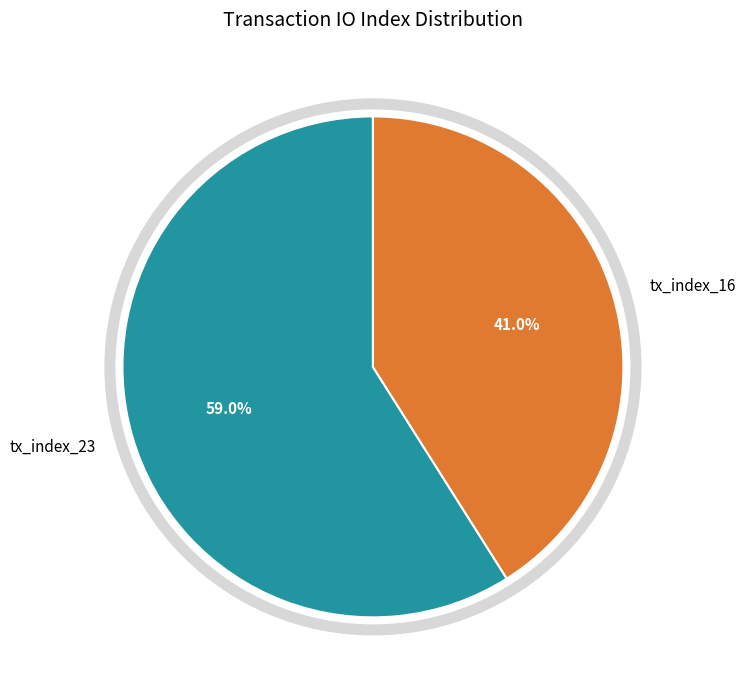

Which slice represents more than half of the pie?

tx_index_23